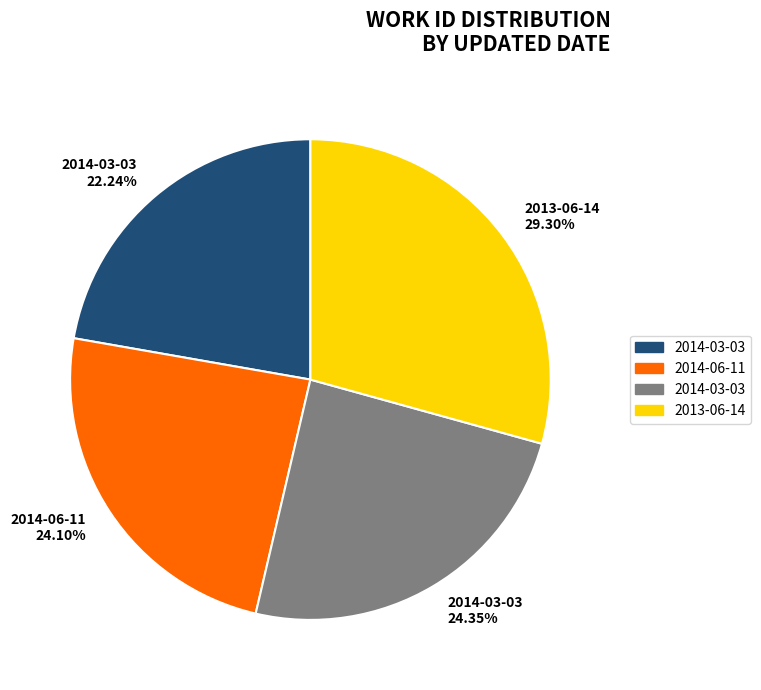

Approximately how many times larger is the value at 2014-03-03 24.35% compared to 2014-06-11 24.10%?

1.0